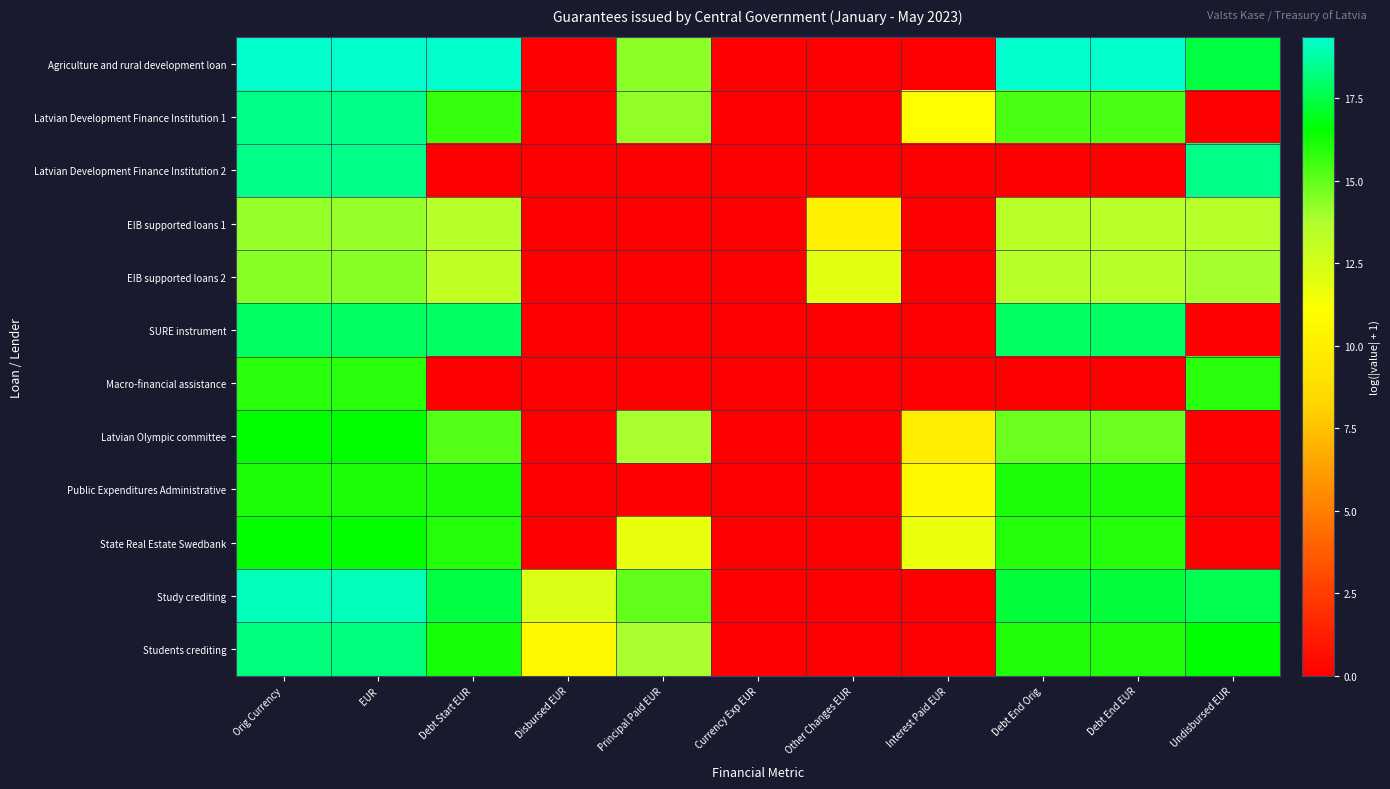

Between Debt Start EUR and Undisbursed EUR, which is larger?

Debt Start EUR